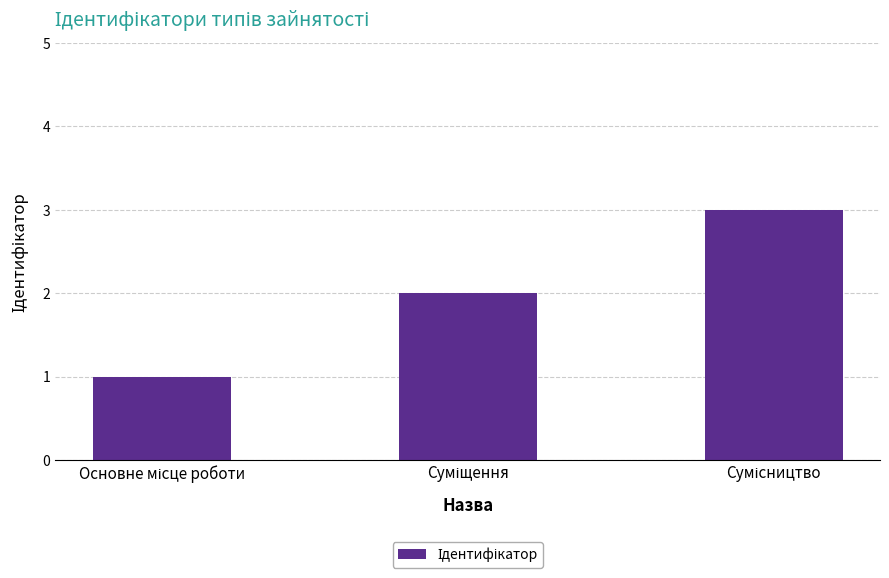

What is the minimum value shown in the chart?

1